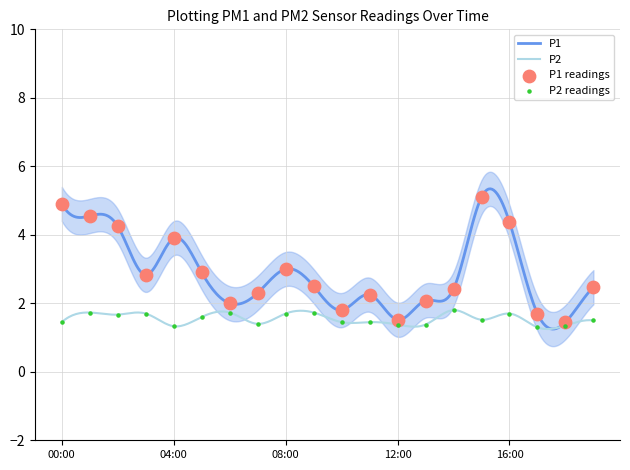

Which series has the largest Y range (max minus min)?

P1